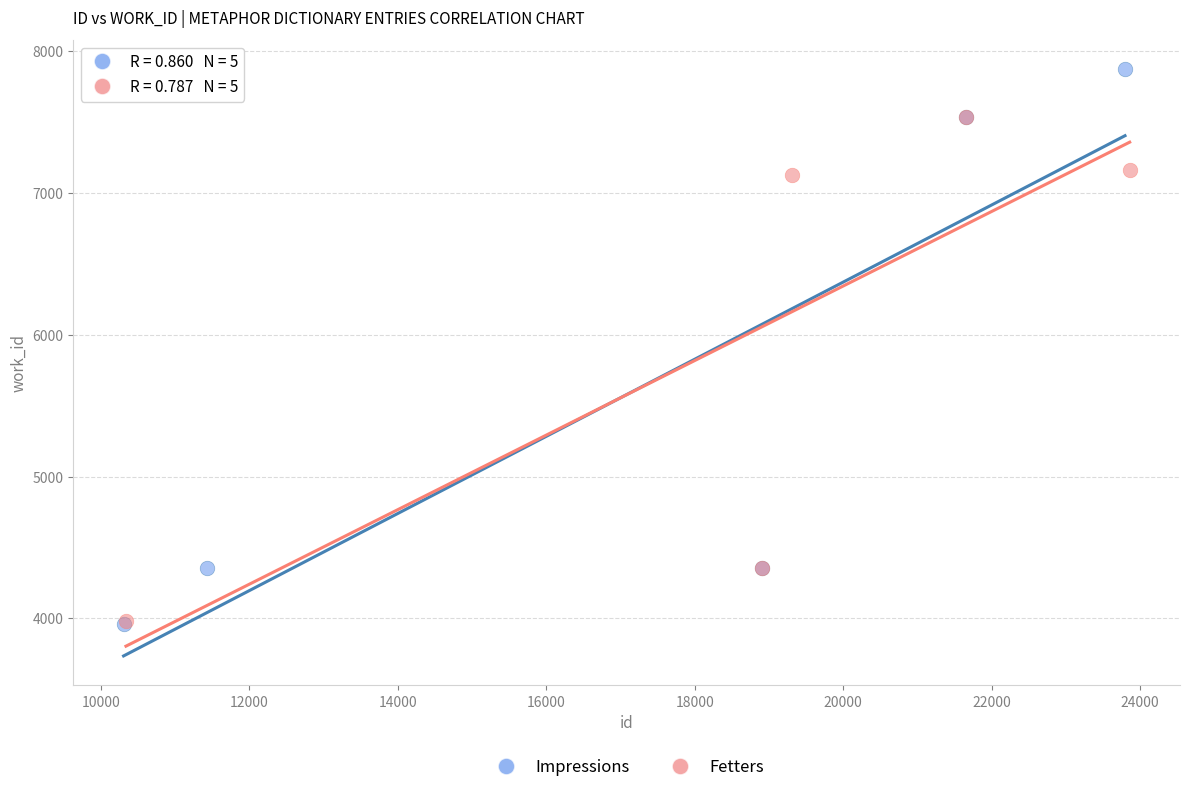

Which series has the widest spread of Y values?

Impressions